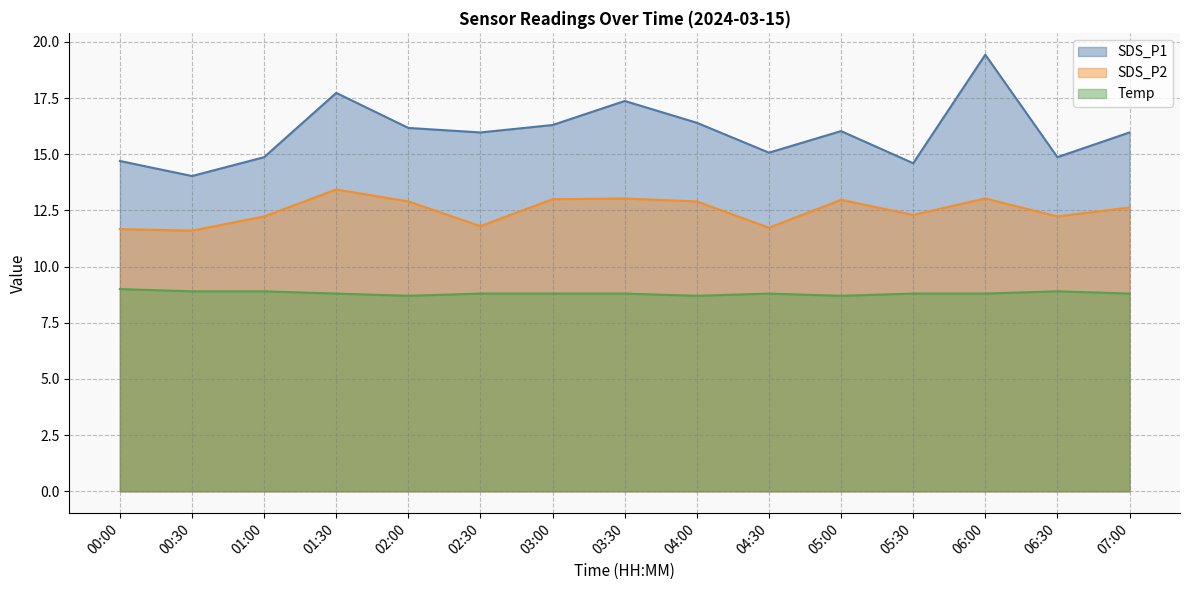

The value of SDS_P2 at 06:00 is 13.0. True or false?

True